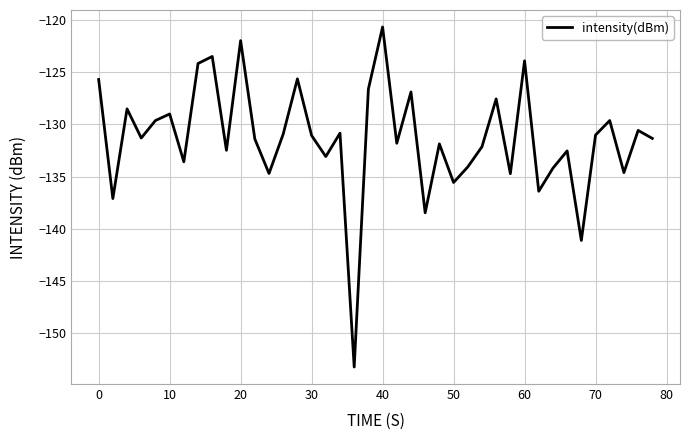

What is the difference between the maximum and minimum values?

32.6